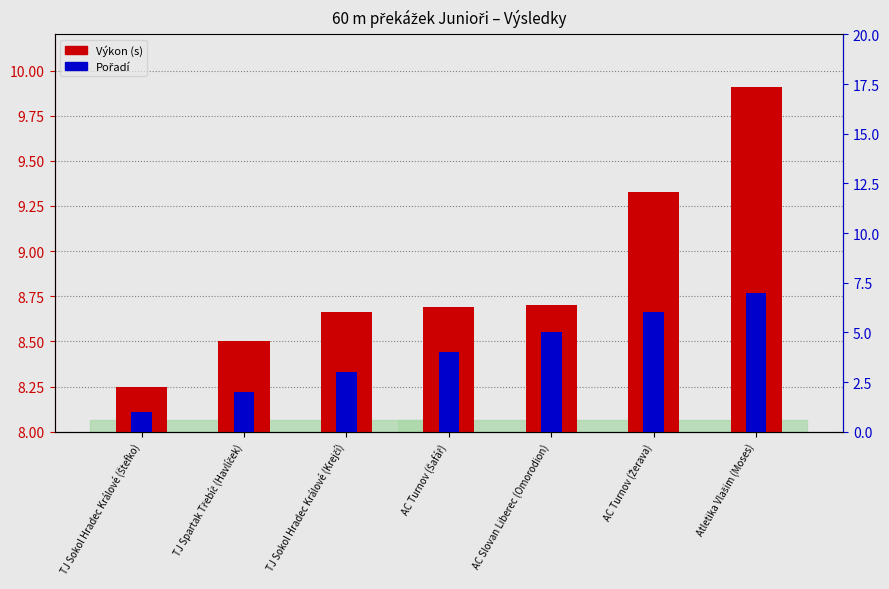

What is the label of the 7th bar from the left?

Atletika Vlašim (Moses)